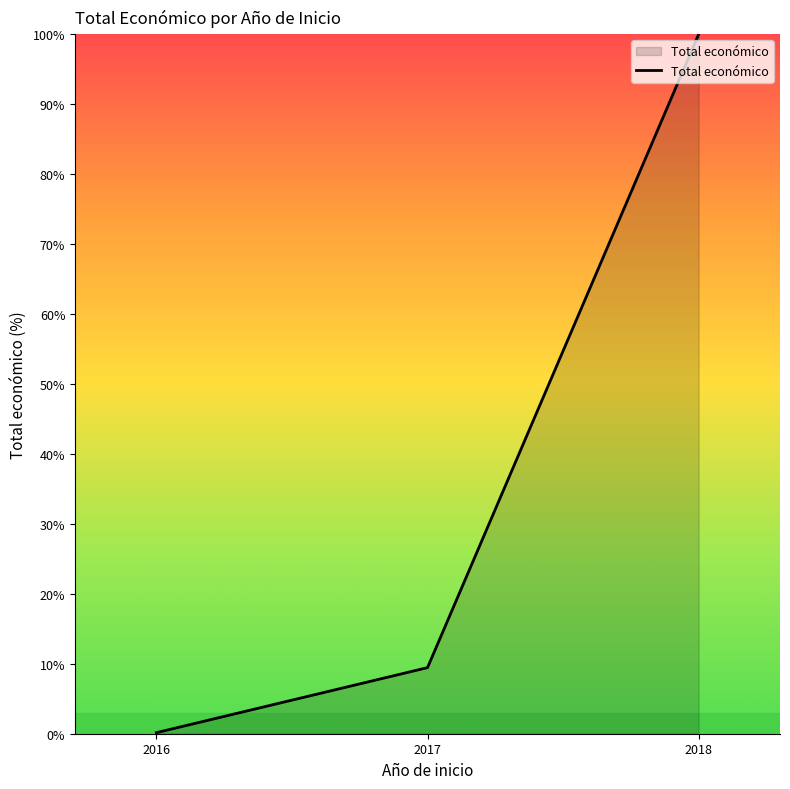

The value at 2016 is 0.2. True or false?

True